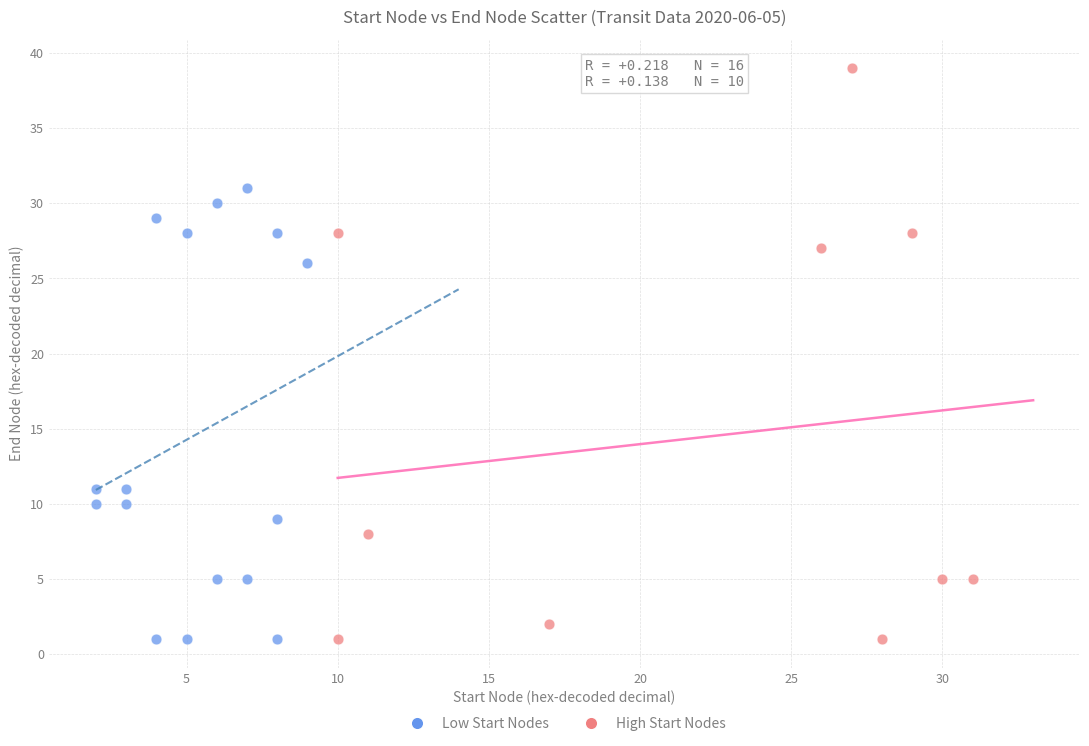

What are all the series names shown in the legend?

Low Start Nodes, High Start Nodes